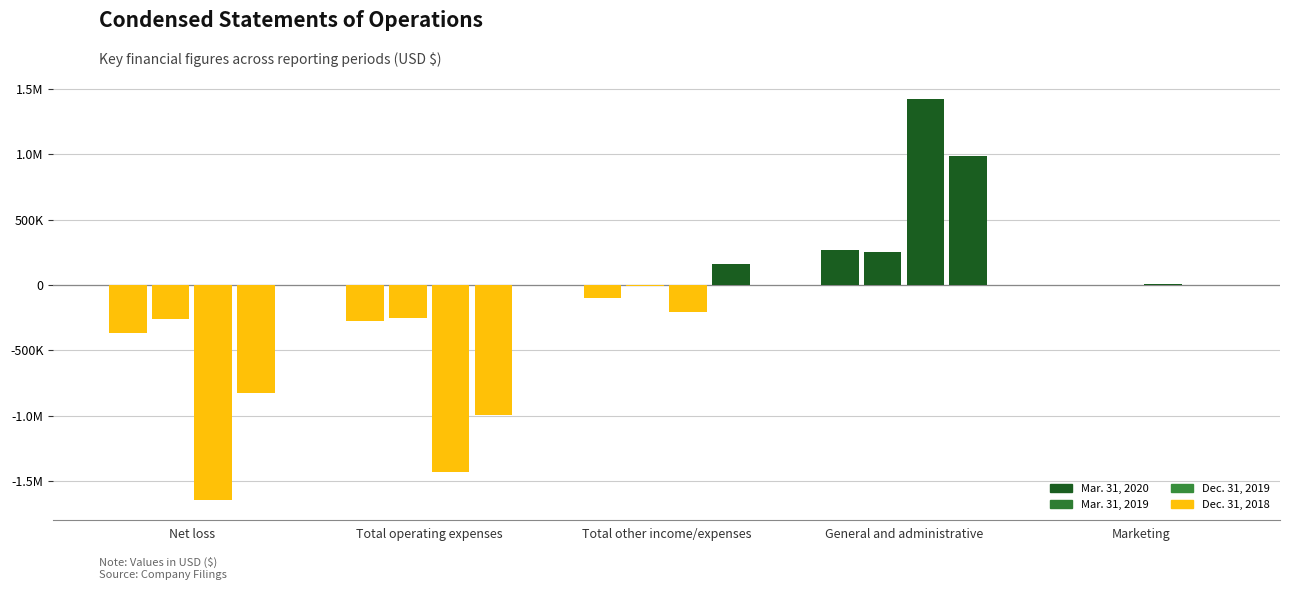

True or false: Dec. 31, 2019 has a value of 9989 at Marketing.

True